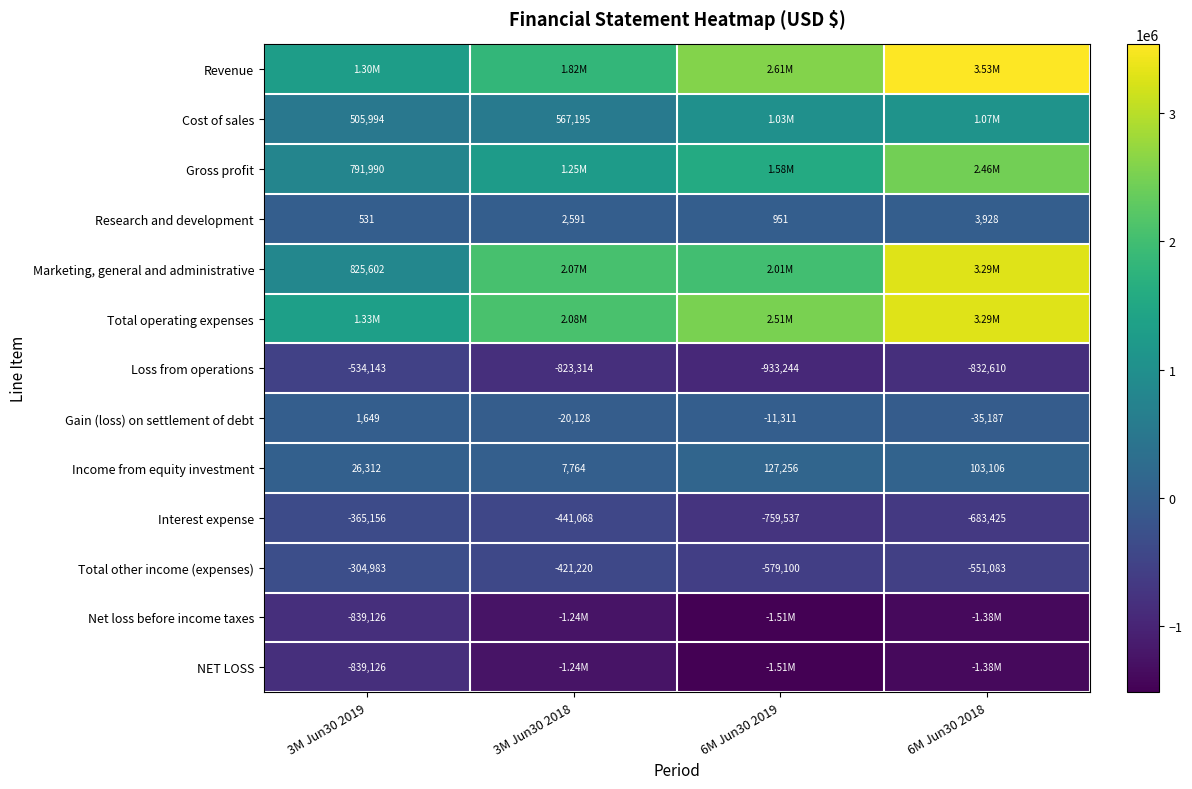

Between 3M Jun30 2019 and 3M Jun30 2018, which is larger?

3M Jun30 2018